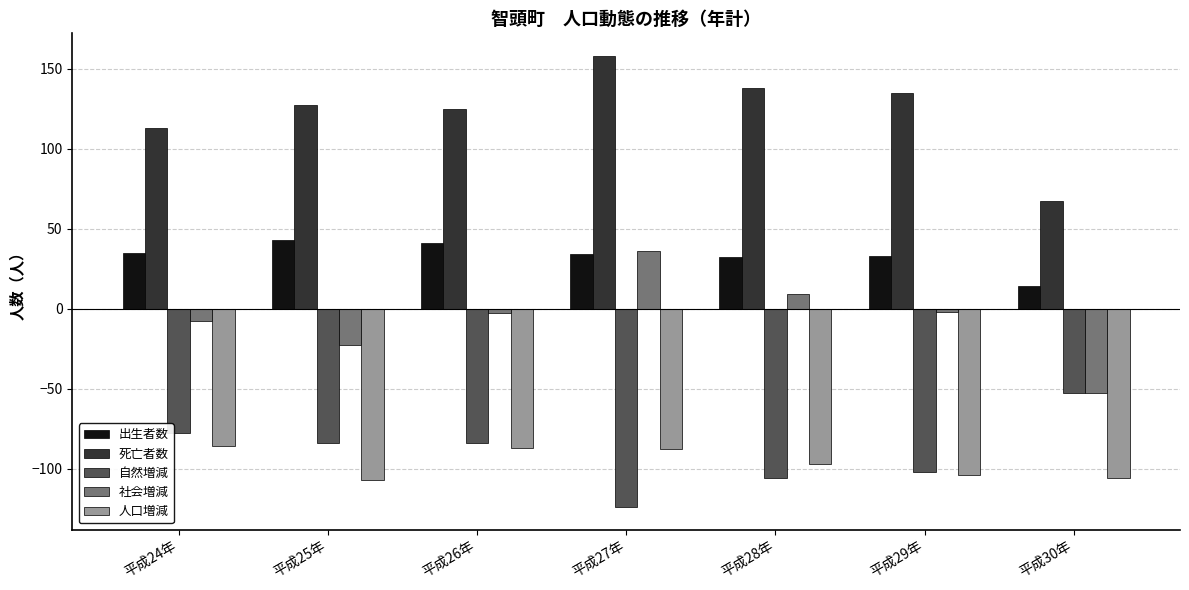

How many groups of bars are there?

7